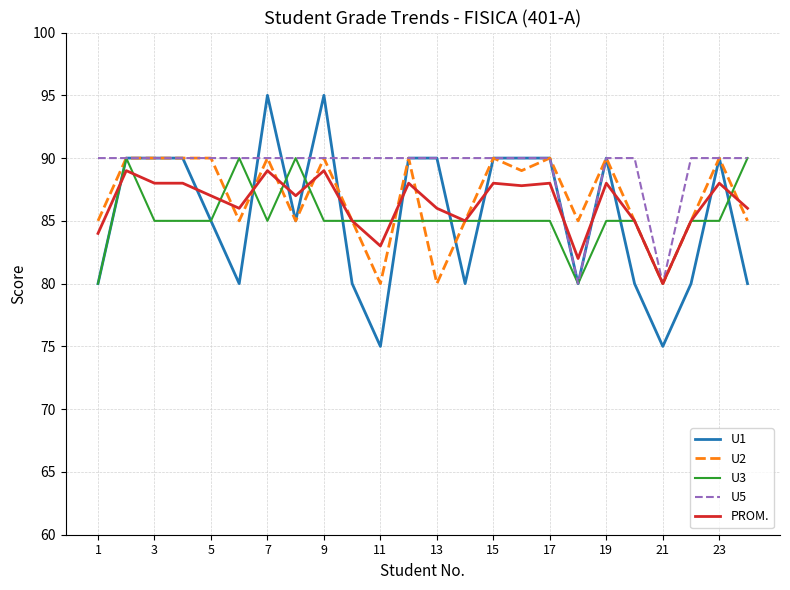

Which series has the largest total across all categories?

U5